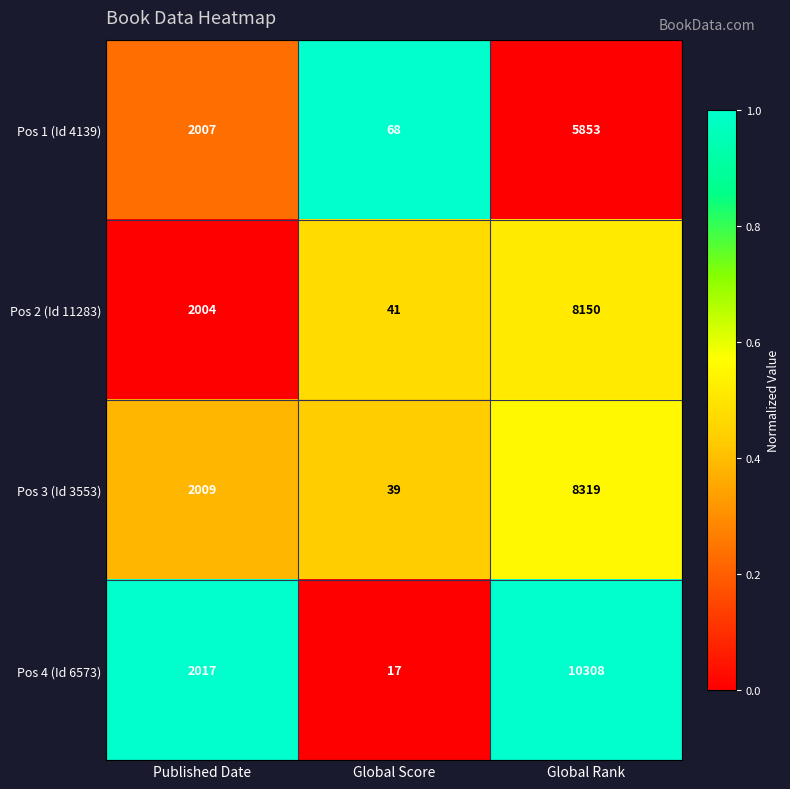

Count the number of data series in this chart.

4